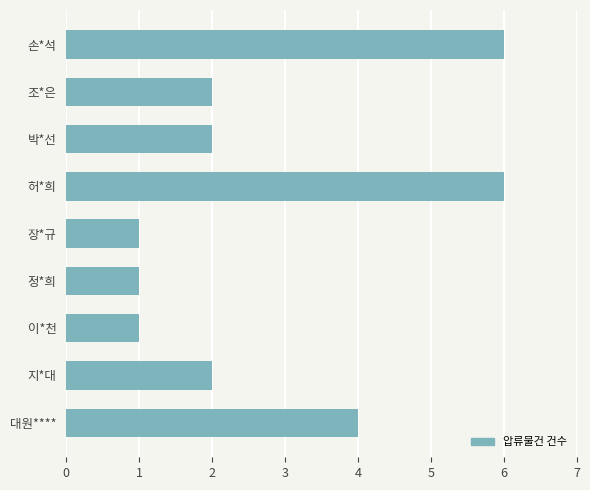

The value at 지*대 is 2. True or false?

True